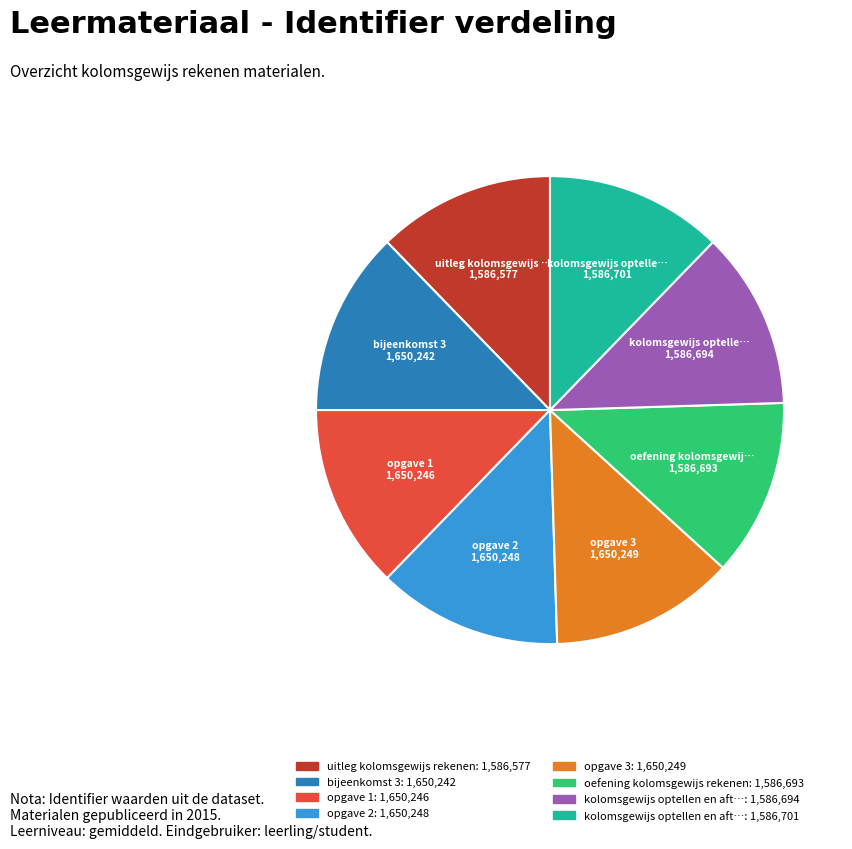

Is there any slice that represents more than half of the pie?

No